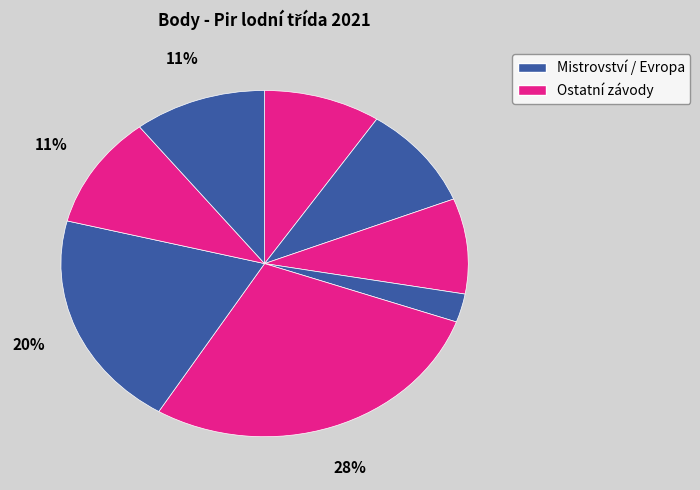

How many slices are in this pie chart?

8